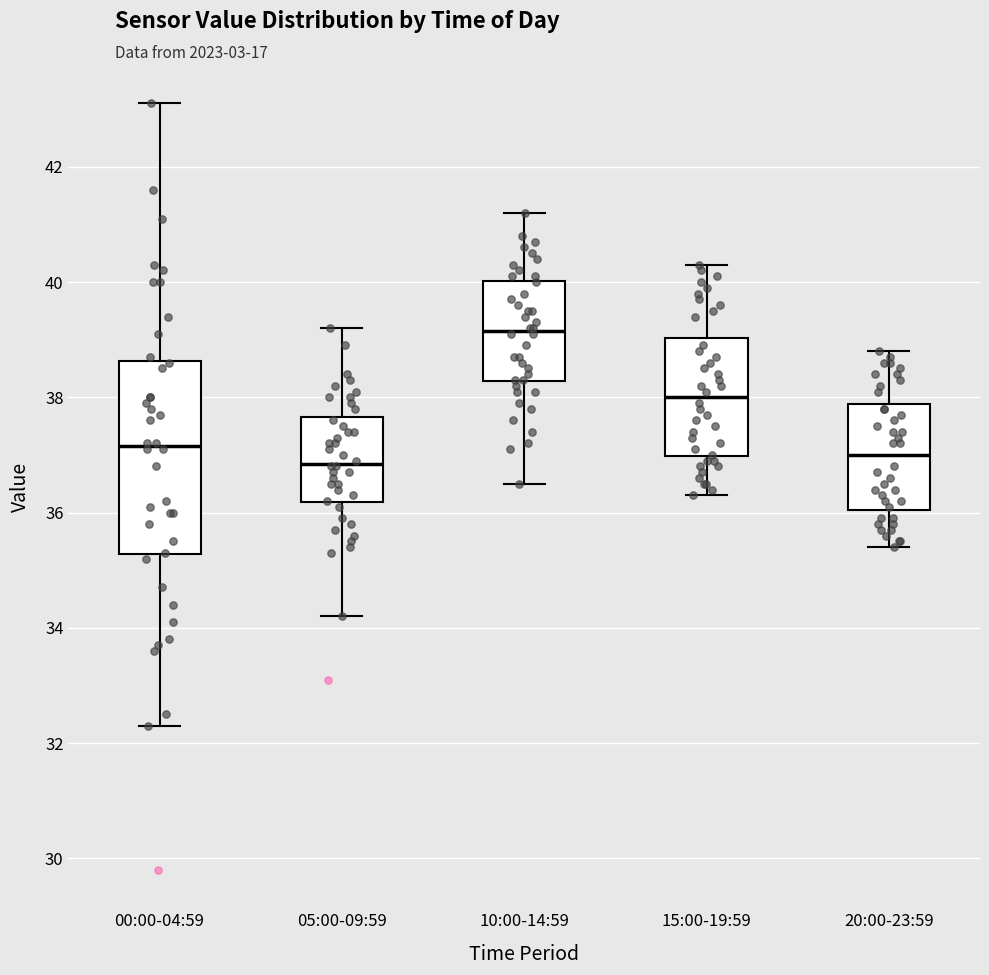

Reading left to right, read every box against the y-axis: the position of its median line, the range the box covers, and the ends of its whiskers. The values are not printed on the chart, so give them approximately, as read against the axis.

00:00-04:59: median 37.2, box 35.2 to 38.6, whiskers 32.4 to 43.2
05:00-09:59: median 36.8, box 36.2 to 37.6, whiskers 34.2 to 39.2
10:00-14:59: median 39.2, box 38.2 to 40.0, whiskers 36.6 to 41.2
15:00-19:59: median 38.0, box 37.0 to 39.0, whiskers 36.4 to 40.4
20:00-23:59: median 37.0, box 36.0 to 37.8, whiskers 35.4 to 38.8